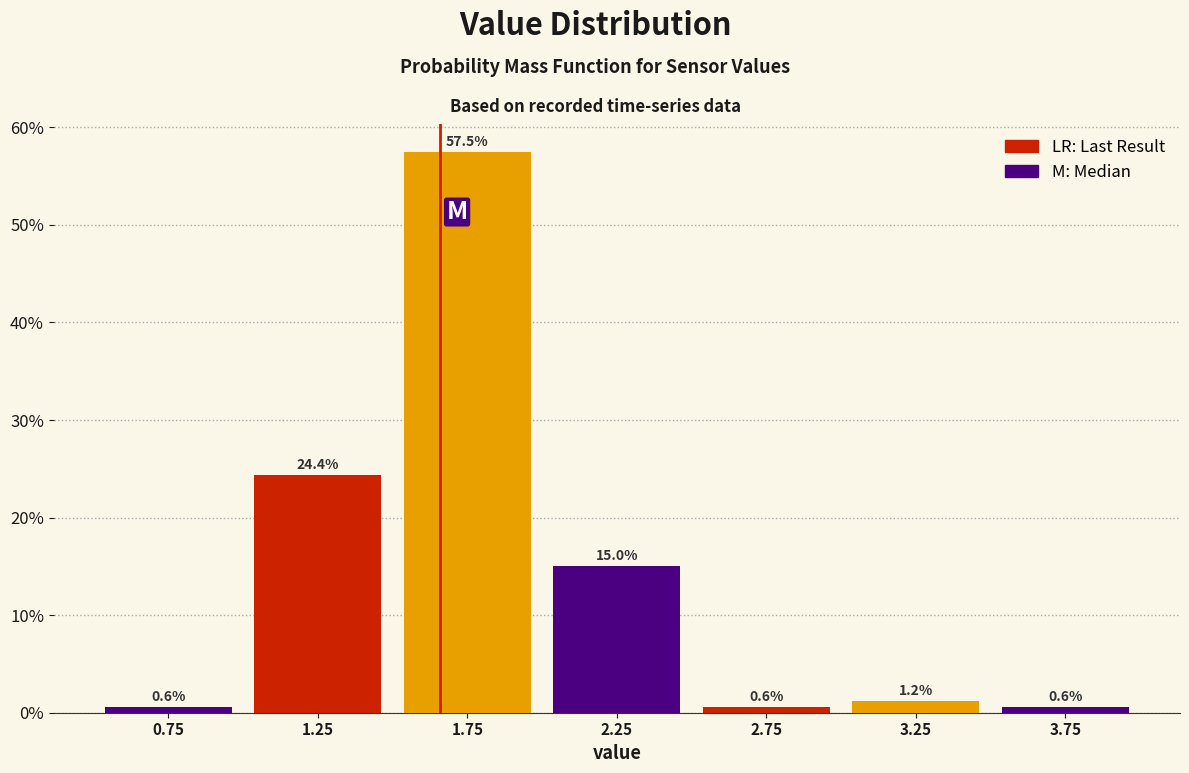

Reading left to right, list every bar in this chart as the range it spans on the x-axis followed by its height.

0.5 to 1.0: 0.6
1.0 to 1.5: 24.4
1.5 to 2.0: 57.5
2.0 to 2.5: 15.0
2.5 to 3.0: 0.6
3.0 to 3.5: 1.2
3.5 to 4.0: 0.6